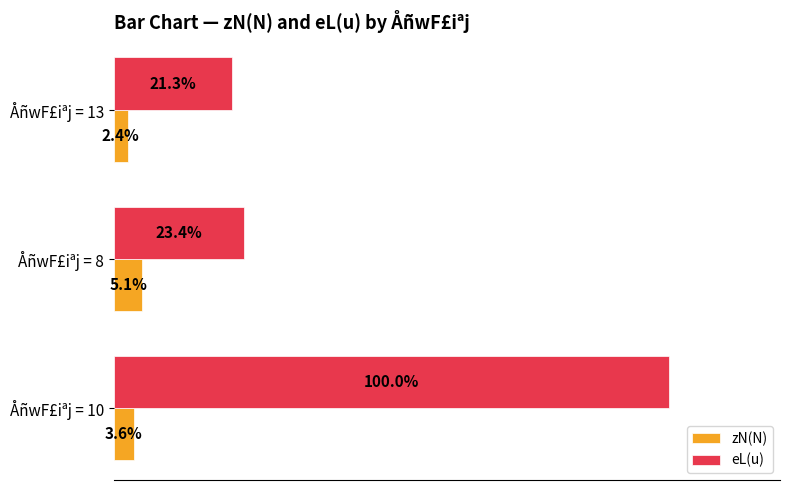

What are all the series names shown in the legend?

zN(N), eL(u)